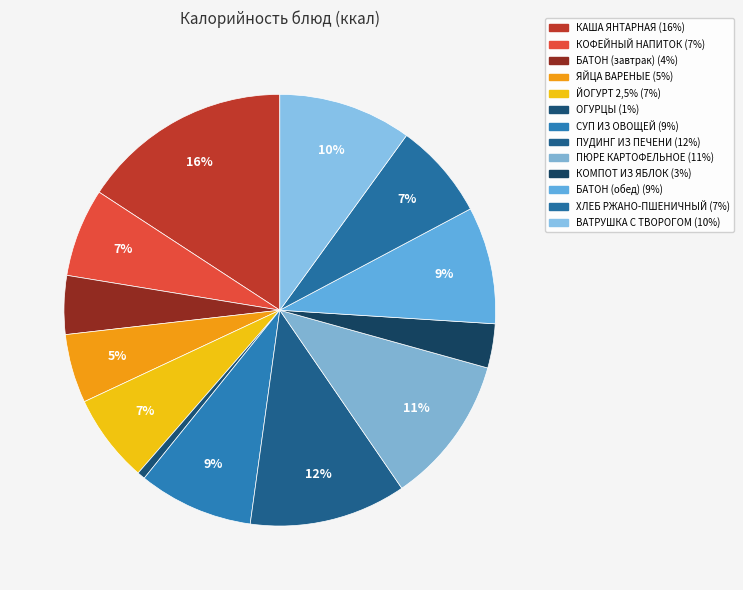

What is the largest slice in the pie chart?

КАША ЯНТАРНАЯ